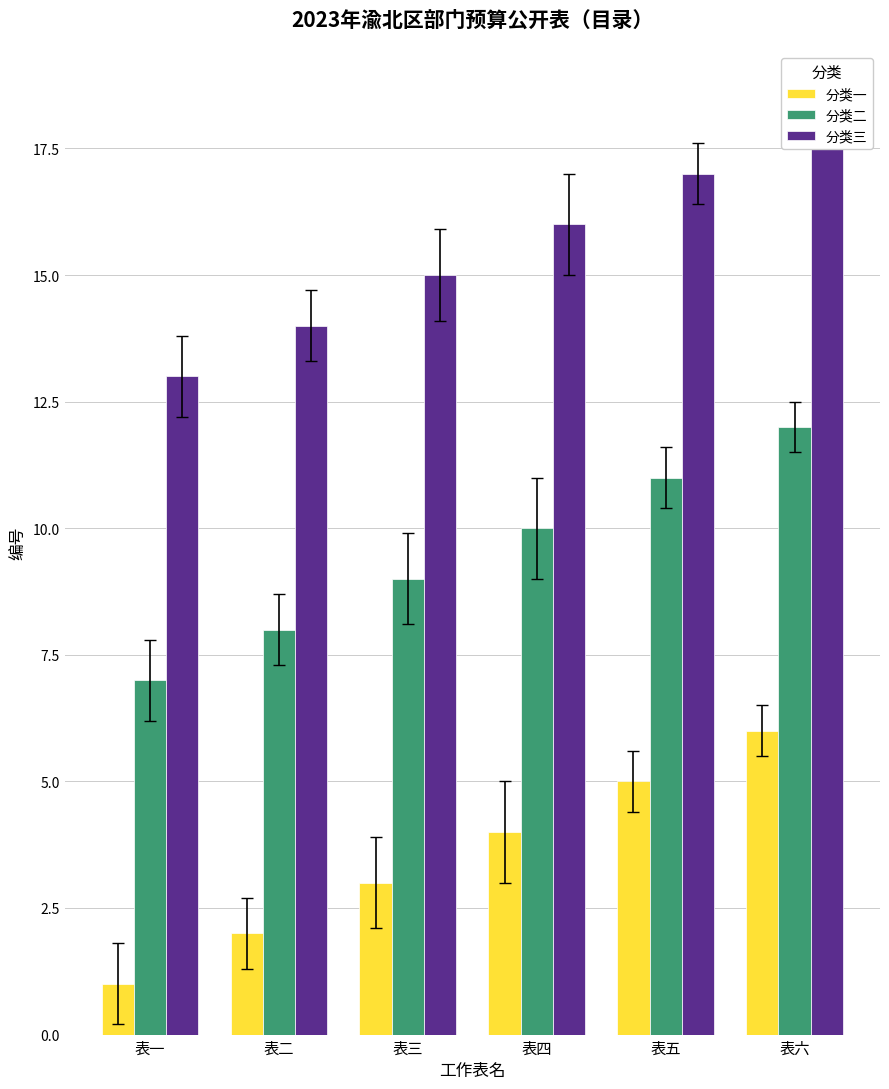

Rank the series at 表二 from lowest to highest value.

分类一, 分类二, 分类三